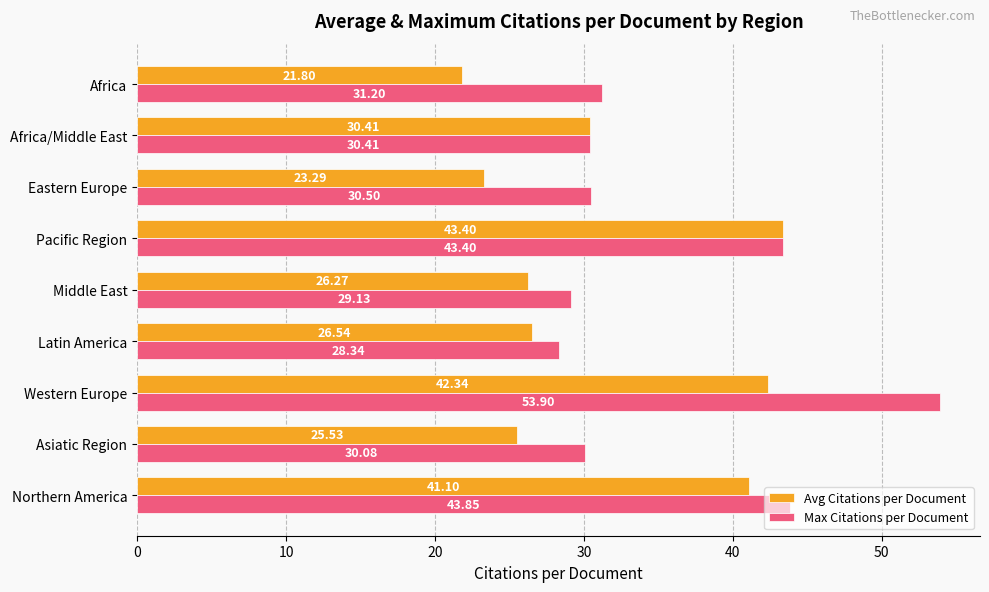

Rank the categories by Max Citations per Document value from lowest to highest.

Latin America, Middle East, Asiatic Region, Africa/Middle East, Eastern Europe, Africa, Pacific Region, Northern America, Western Europe